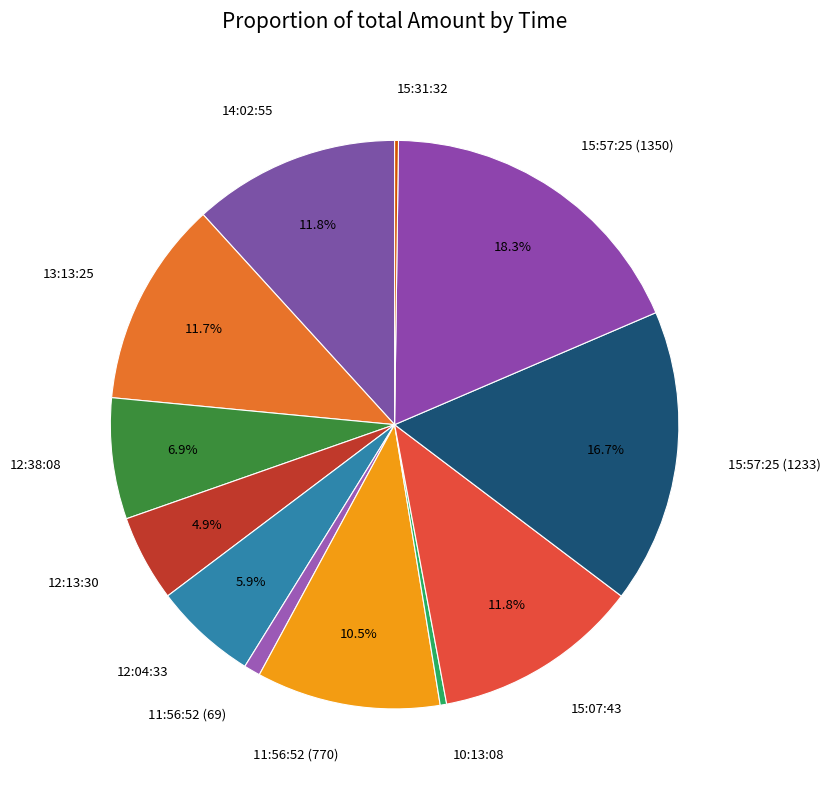

Between 15:57:25 (1350) and 15:07:43, which is larger?

15:57:25 (1350)